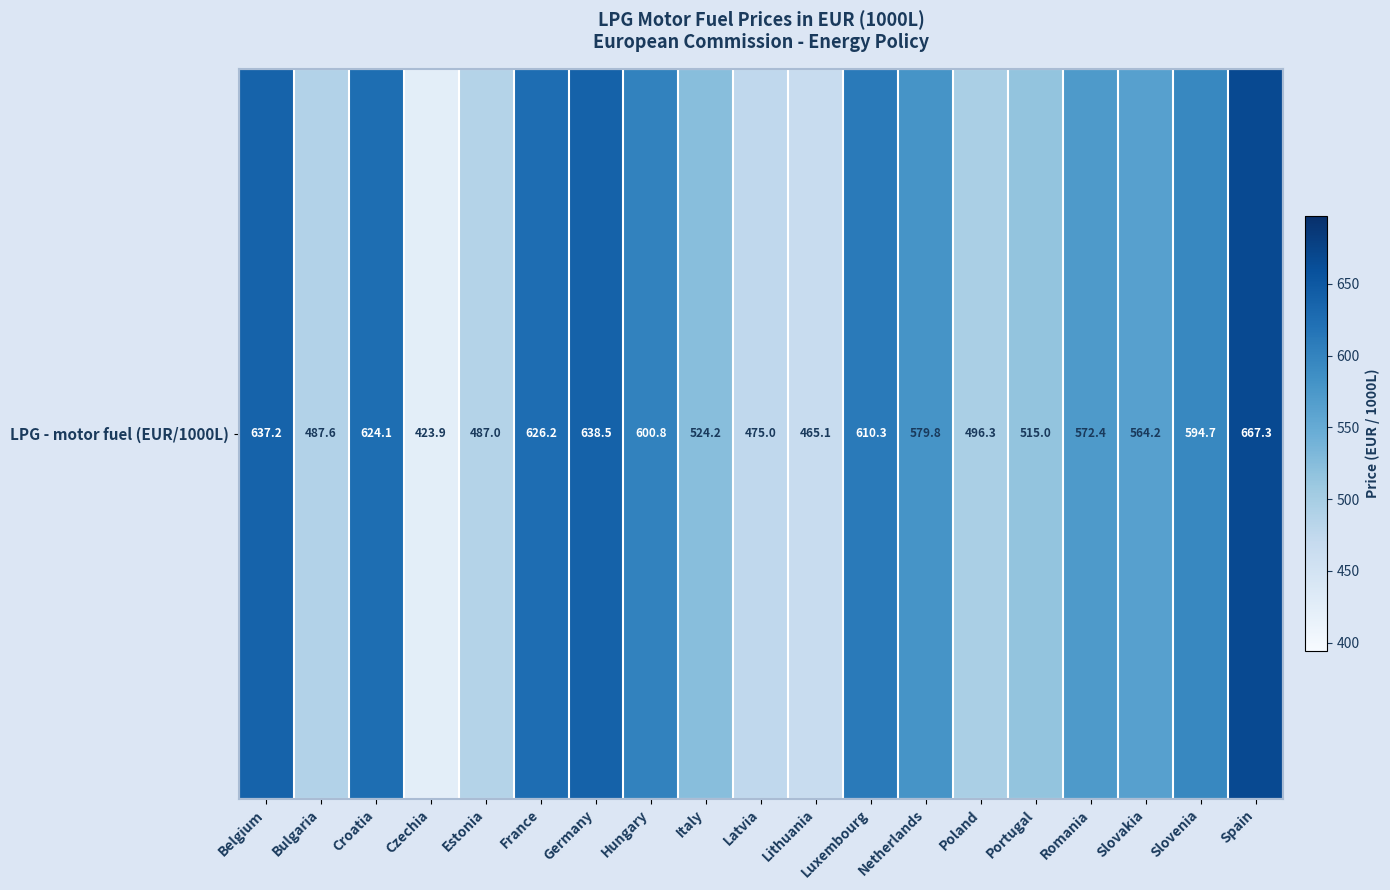

What is the sum of all values?

10589.7